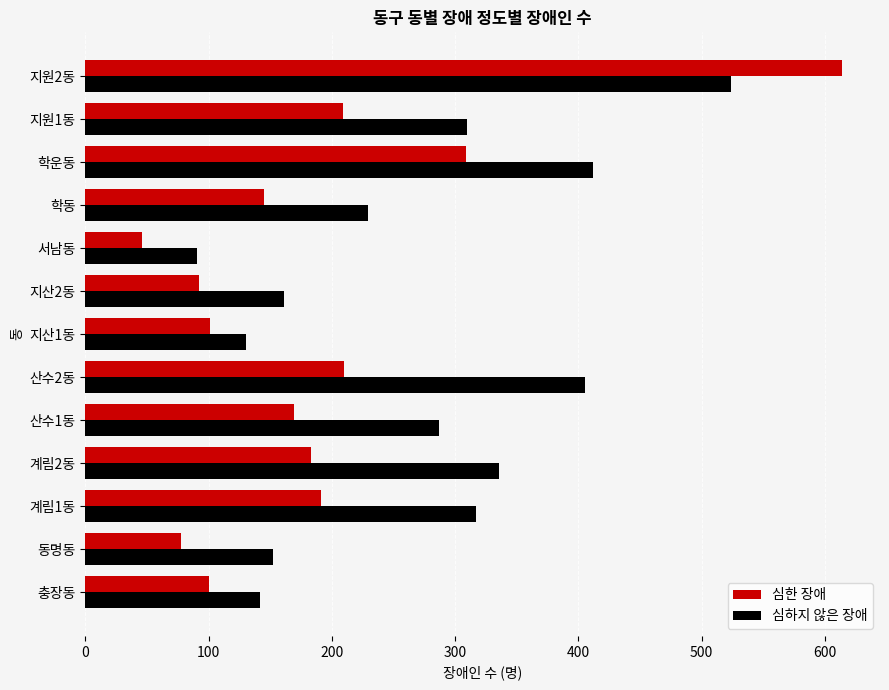

What is the spread (max minus min) of values at 산수2동?

195